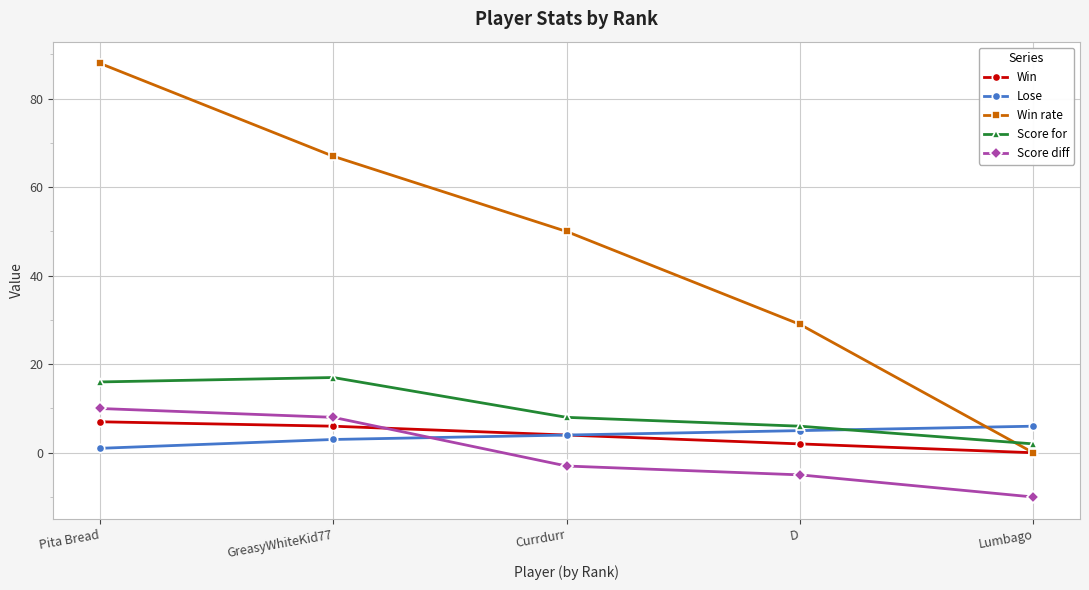

Reading left to right, extract all data points from this chart.

Win: 7	6	4	2	0
Lose: 1	3	4	5	6
Win rate: 88	67	50	29	0
Score for: 16	17	8	6	2
Score diff: 10	8	-3	-5	-10